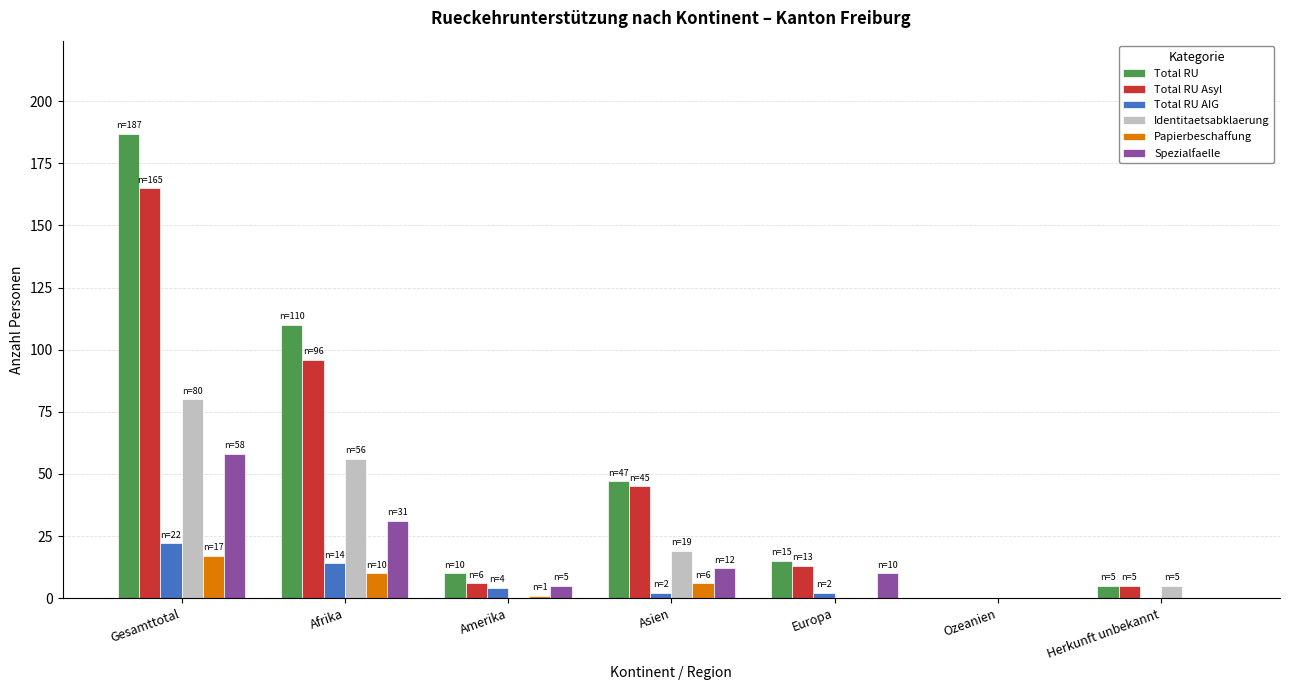

At which category is the sum across all series the highest?

Gesamttotal